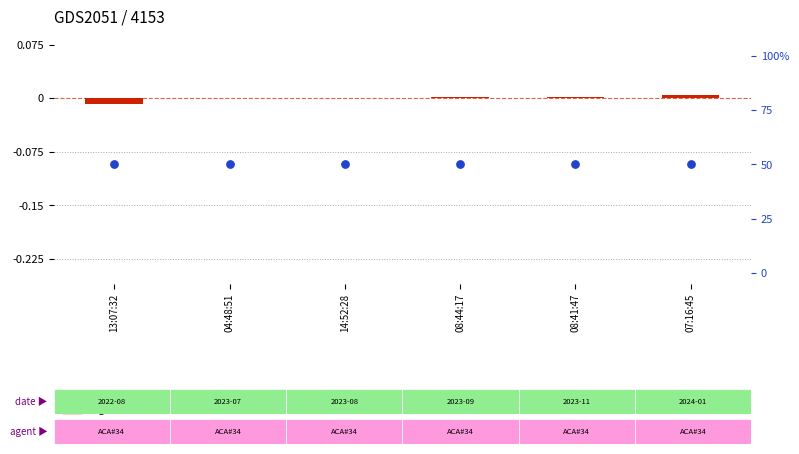

Which series has the largest total across all categories?

percentile rank within the sample